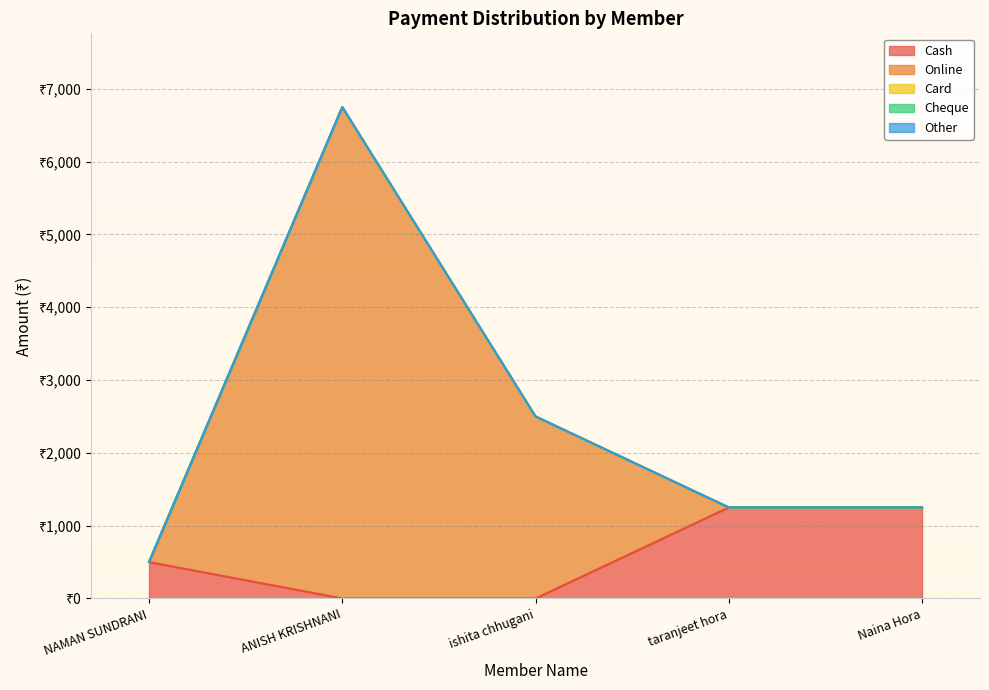

True or false: Other and Card cross at least once.

False